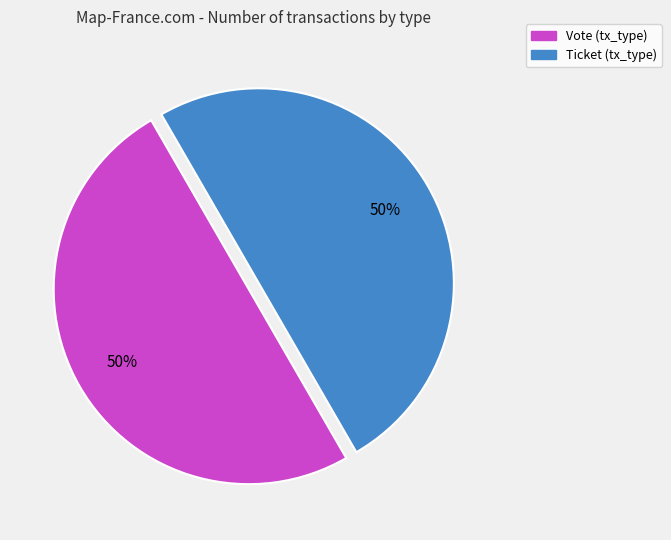

Approximately how many times larger is the value at Ticket (tx_type) compared to Vote (tx_type)?

1.0